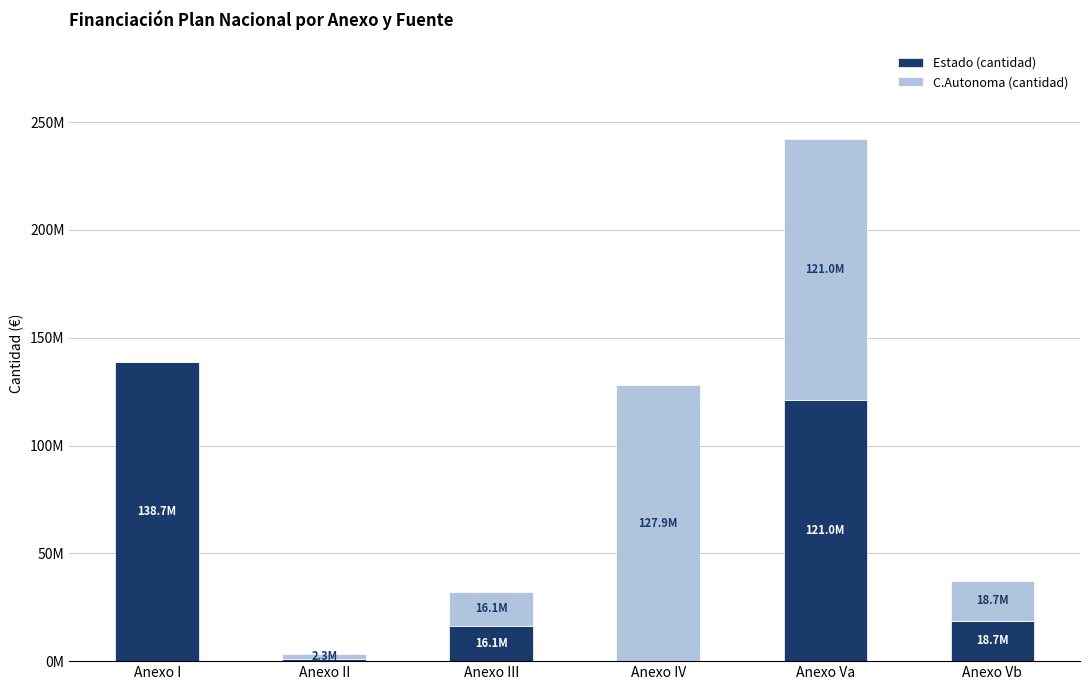

What is the difference between the C.Autonoma (cantidad) values at Anexo IV and Anexo Va?

6939138.1